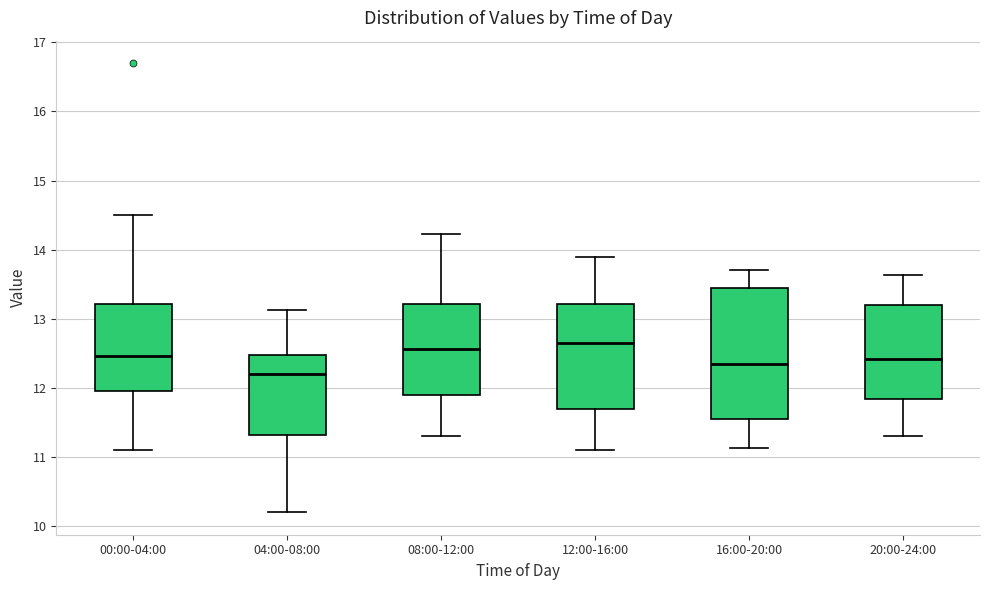

Where is the lower edge of the box for 00:00-04:00 on the y-axis? The values are not printed on the chart, so give them approximately, as read against the axis.

12.0